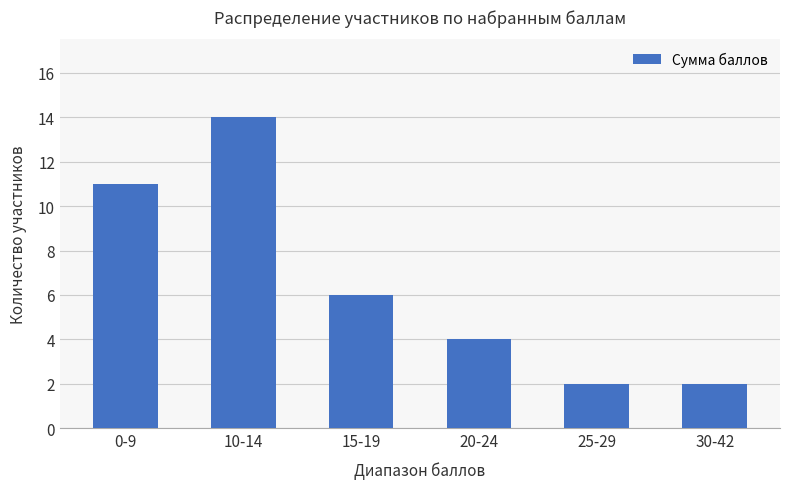

What is the approximate value at 15-19, to the nearest 10?

10